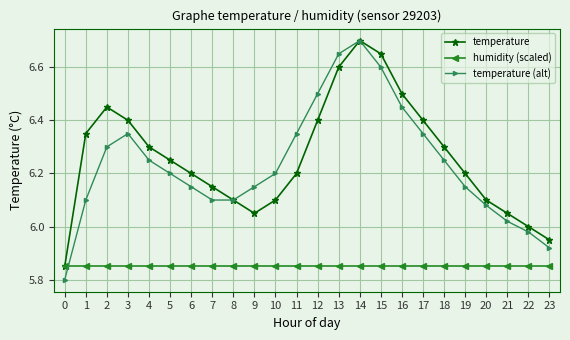

What are all the series names shown in the legend?

temperature, humidity (scaled), temperature (alt)